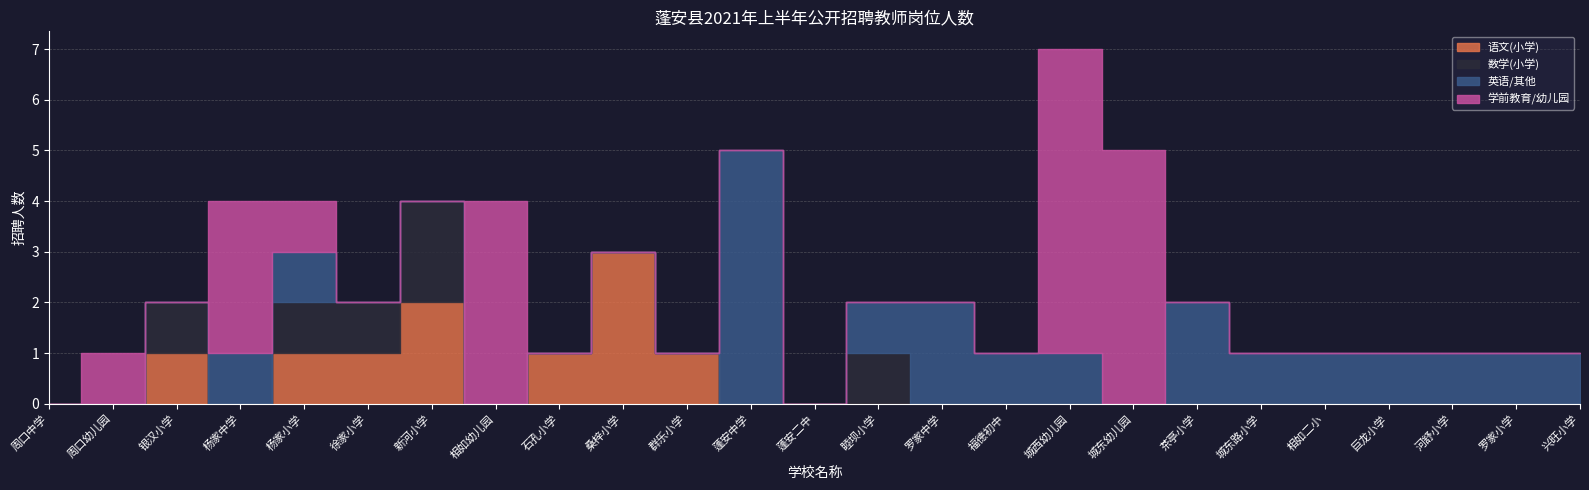

What is the spread (max minus min) of values at 相如二小?

1